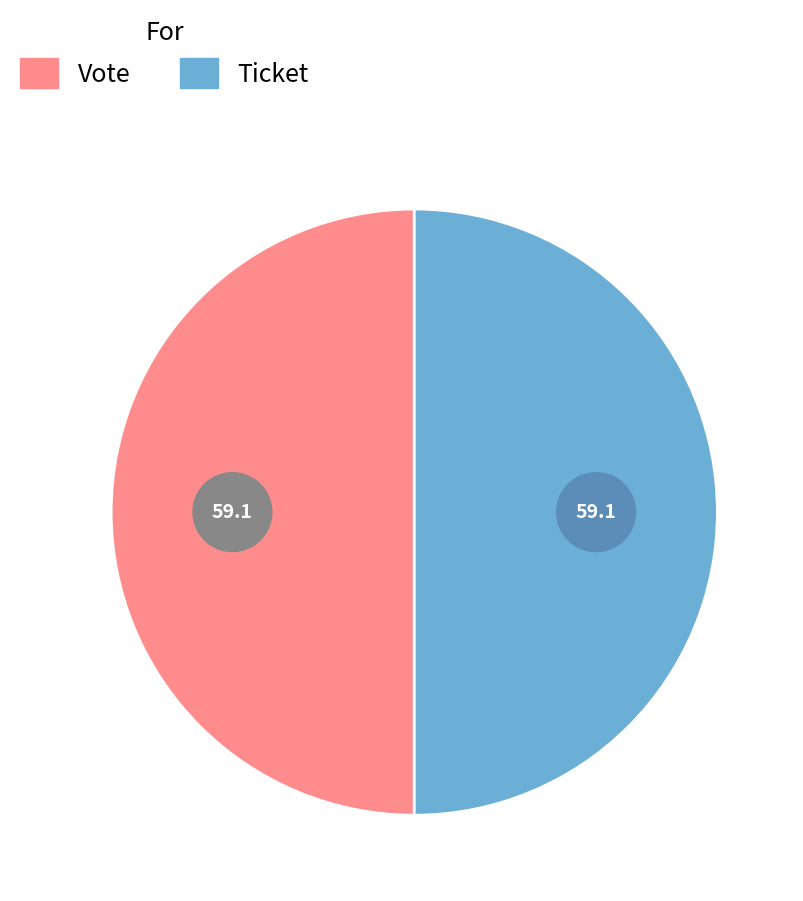

How many segments does this pie chart have?

2